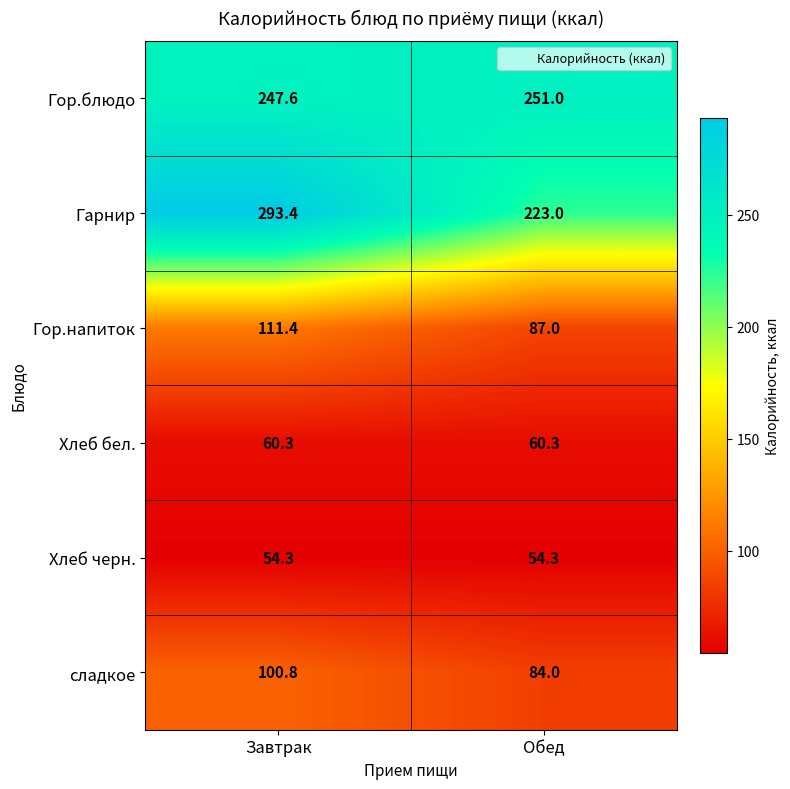

Which category has the highest value across all series?

Завтрак